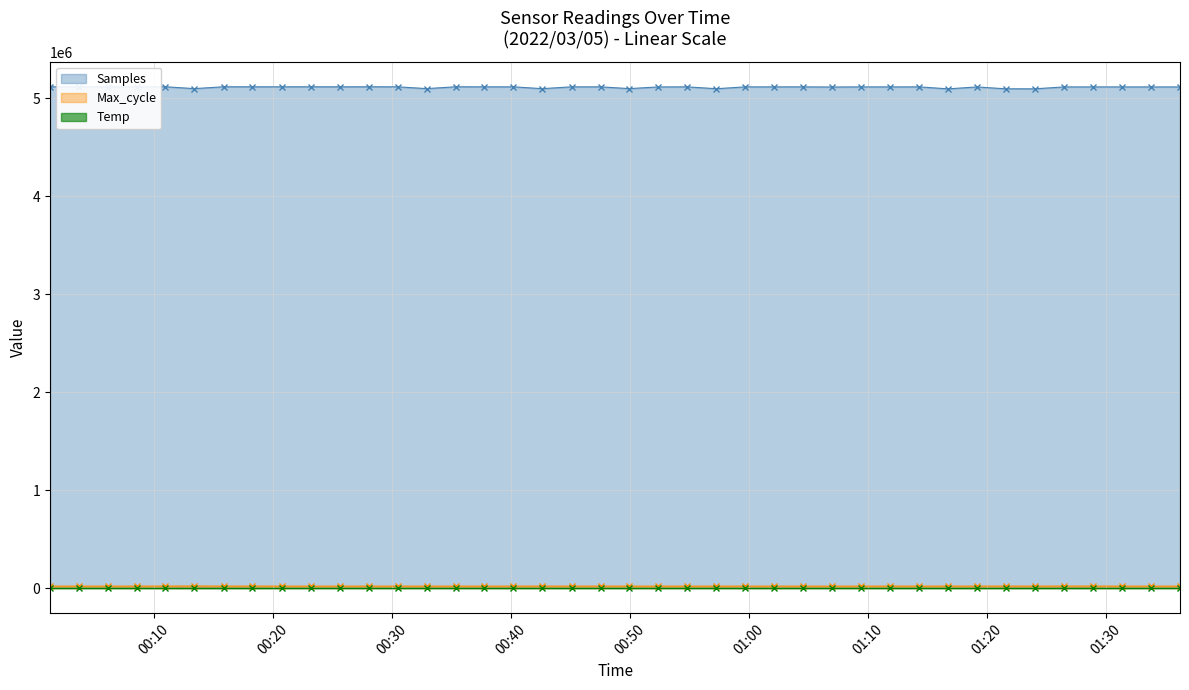

Between 2022/03/05 00:32:54 and 2022/03/05 01:02:06, which is larger?

2022/03/05 01:02:06